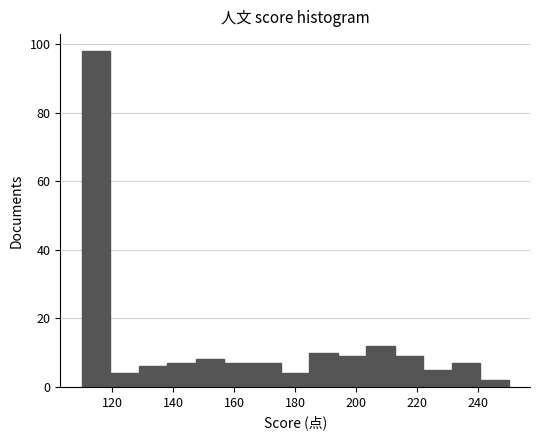

Over which range of the x-axis is the bar tallest?

110 to 120